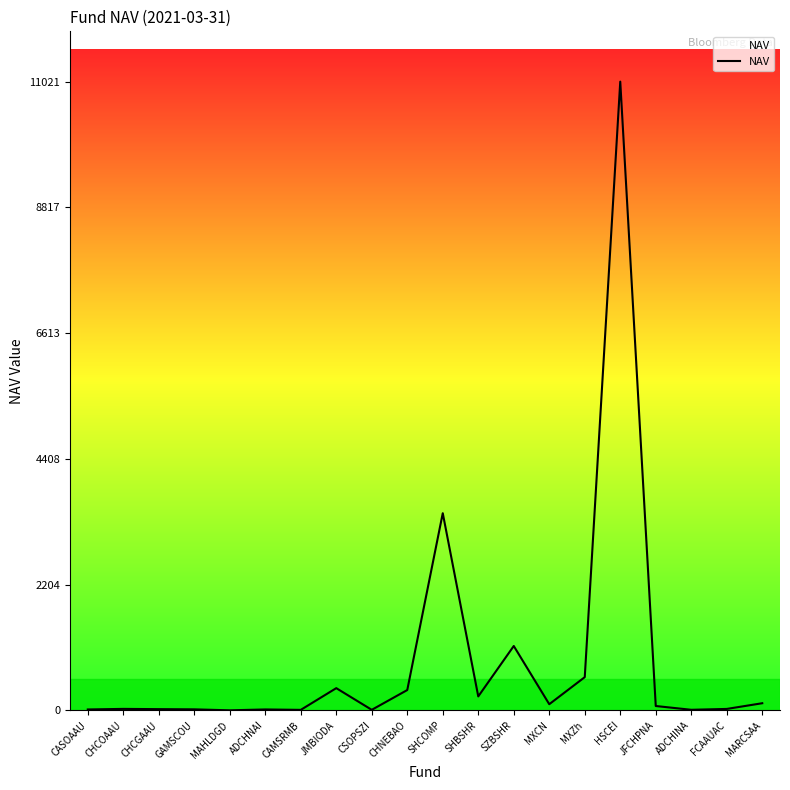

What is the maximum value shown in the chart?

11020.9